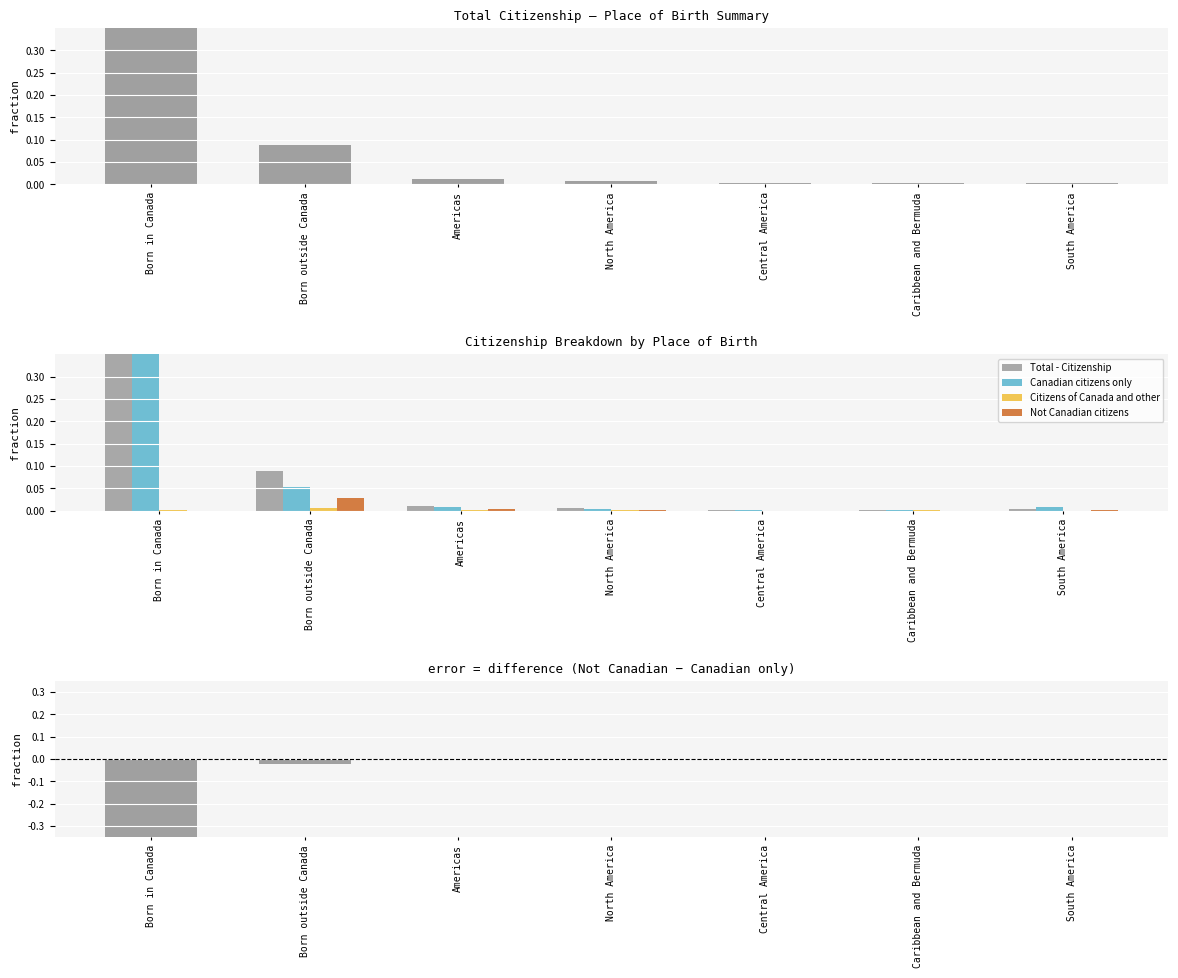

Which category has the lowest value across all series?

Born in Canada